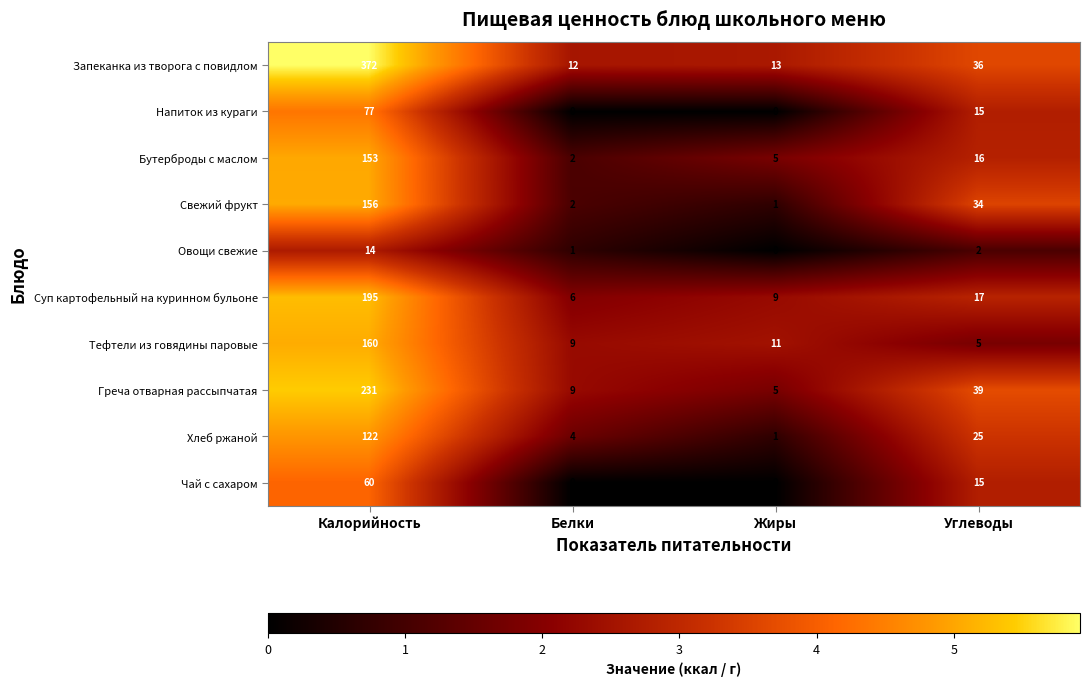

Which category has the lowest value in the Хлеб ржаной series?

Жиры